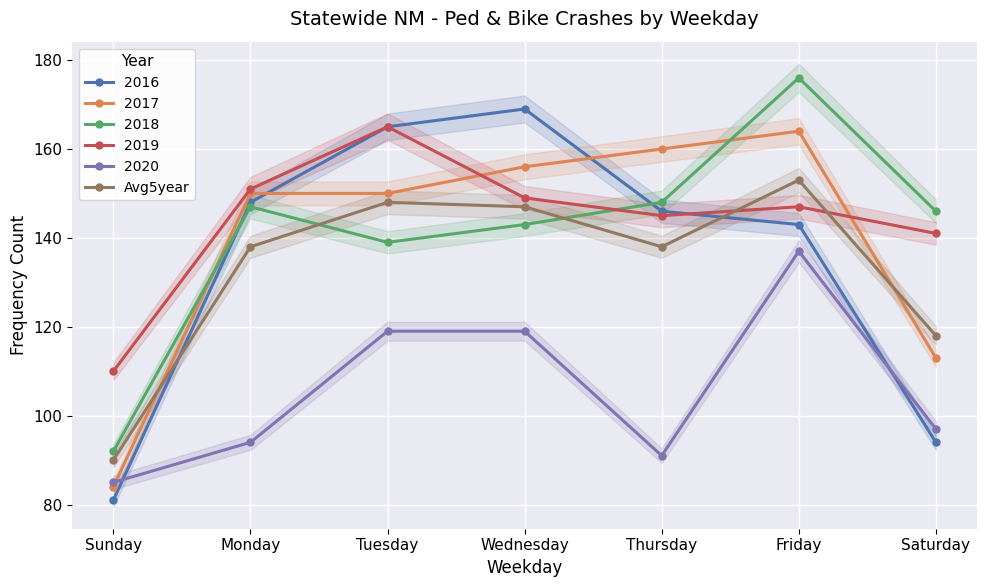

The value at Tuesday is 148. True or false?

True